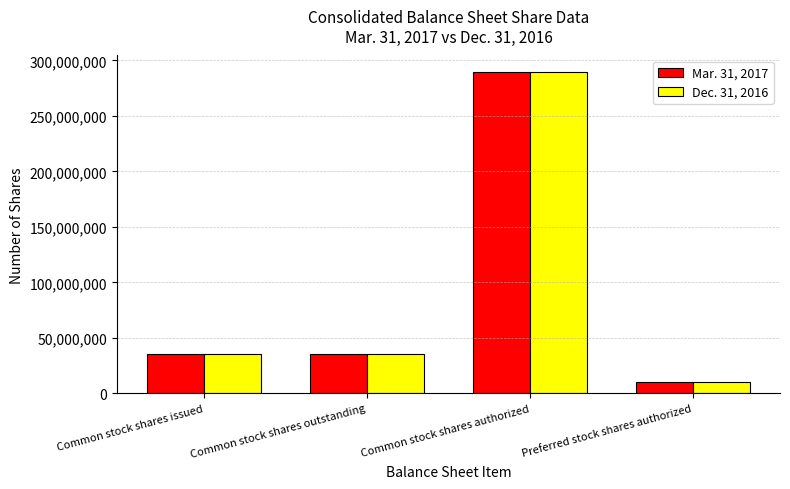

How many groups of bars are there?

4